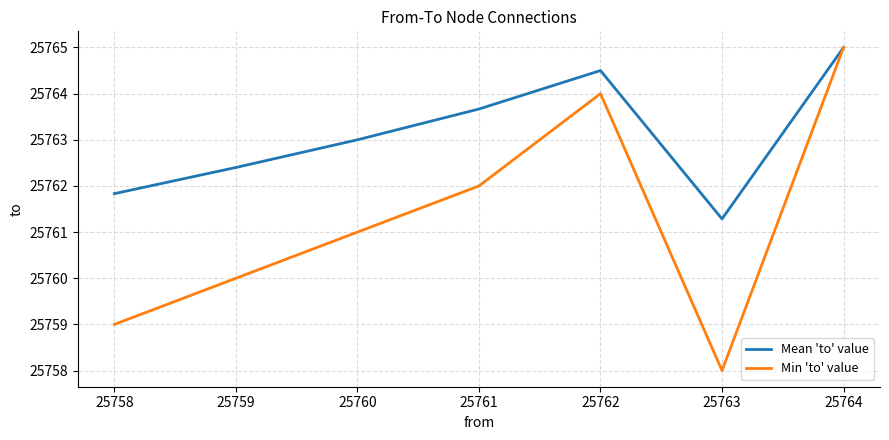

Which series has the largest total across all categories?

Mean 'to' value